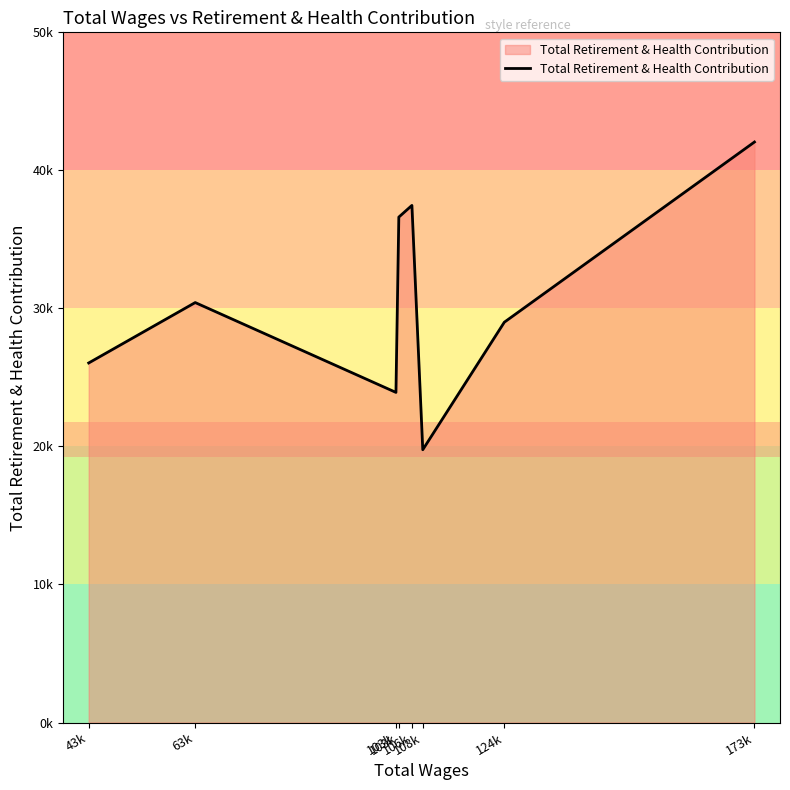

Is it true that the value at 106k is 61588?

False